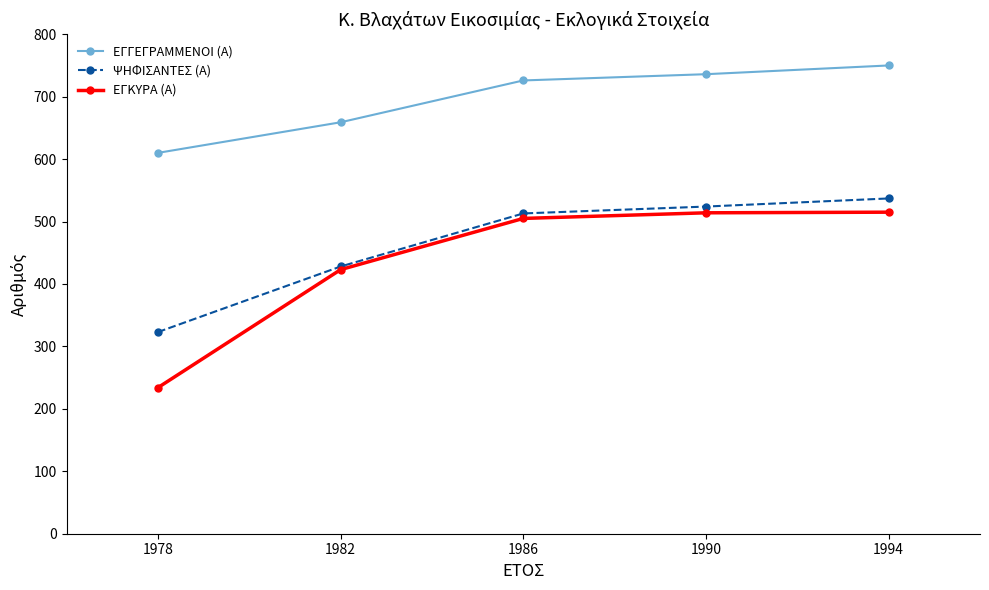

True or false: ΕΓΓΕΓΡΑΜΜΕΝΟΙ (Α) has more than 2 points higher than both neighbors.

False